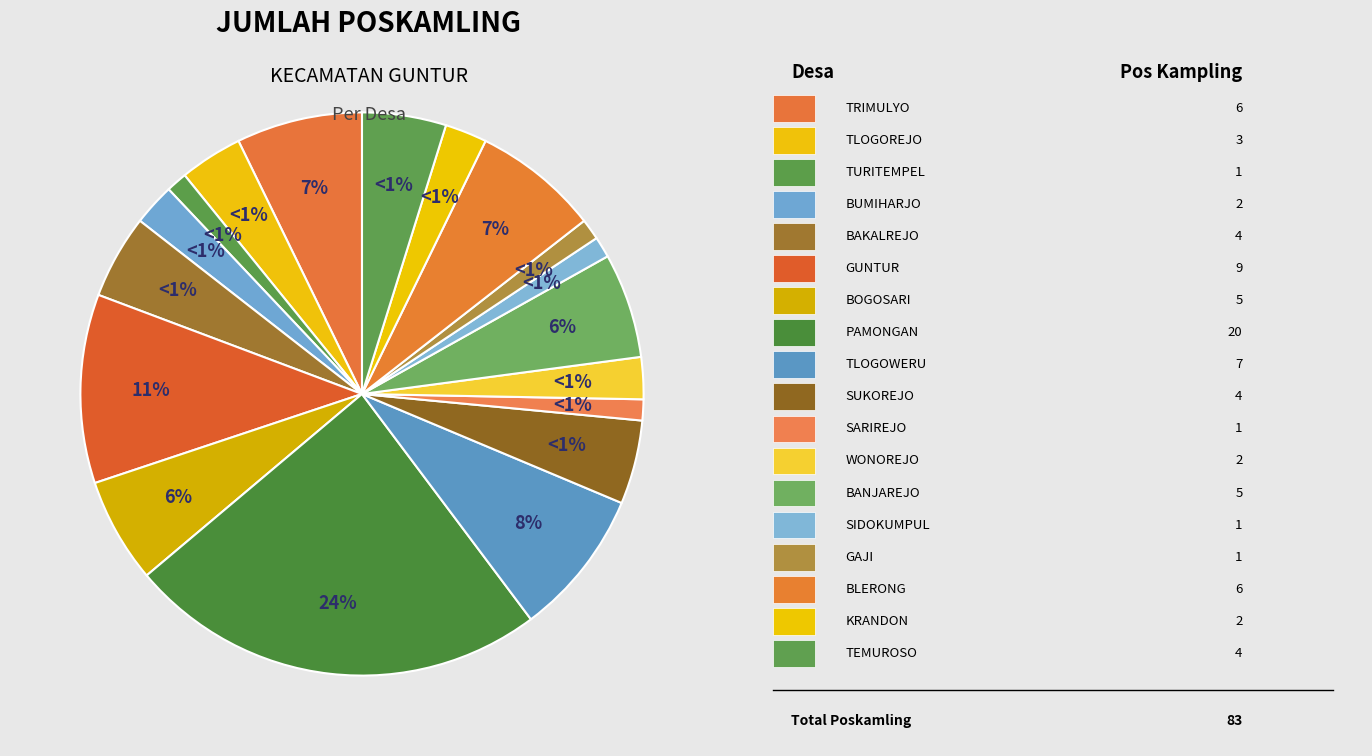

Count the number of slices in the pie.

18